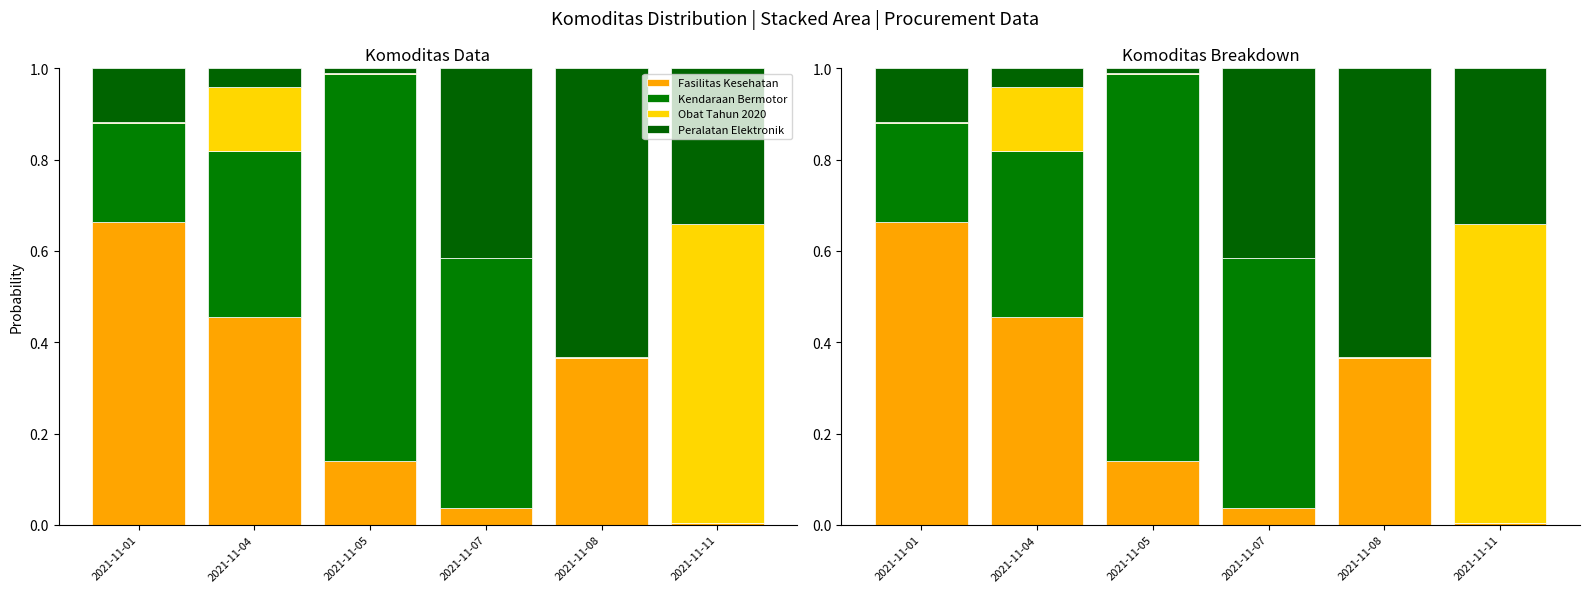

Is the value of Peralatan Elektronik at 2021-11-08 greater than the value of Obat Tahun 2020 at 2021-11-05?

Yes